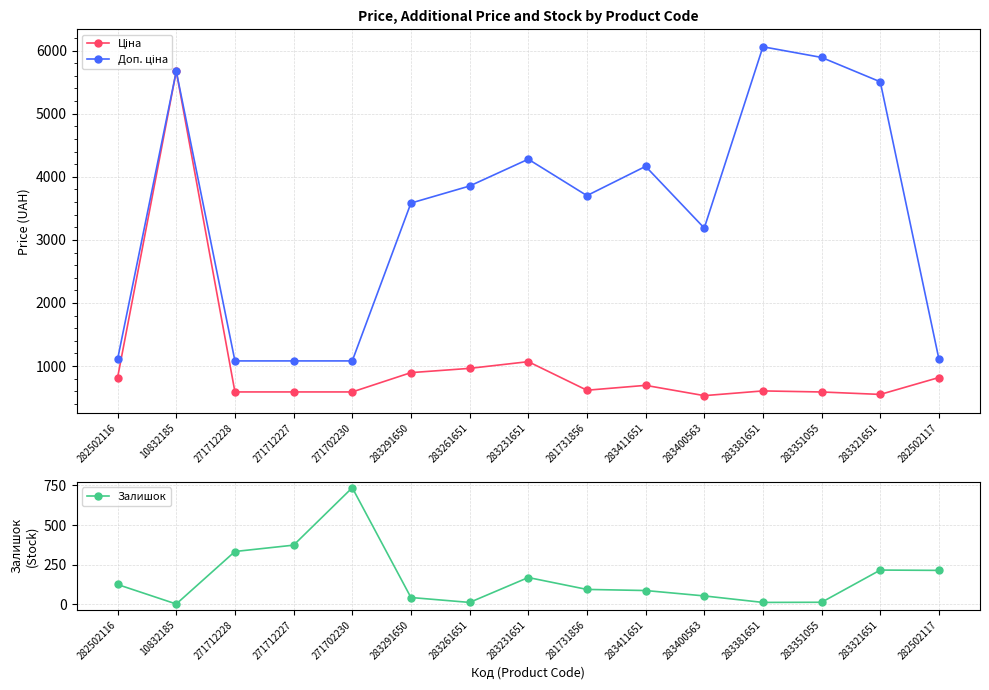

What is the average value of the Доп. ціна series?

3424.5